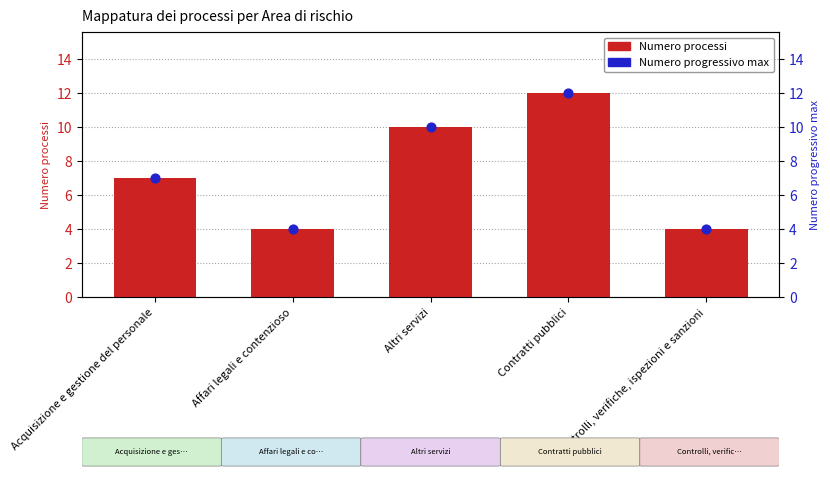

What is the total value across all series at Altri servizi?

20